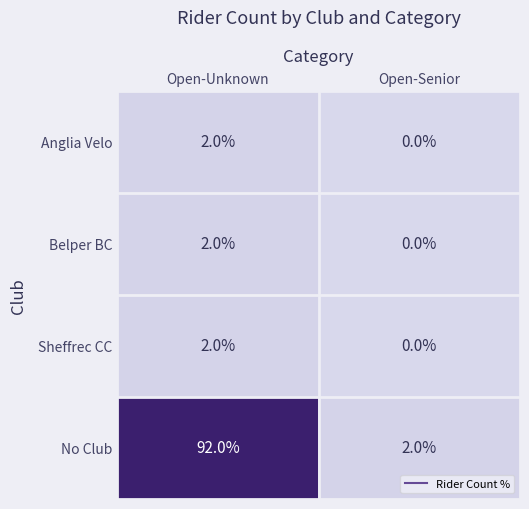

What is the total value across all series at Open-Senior?

2